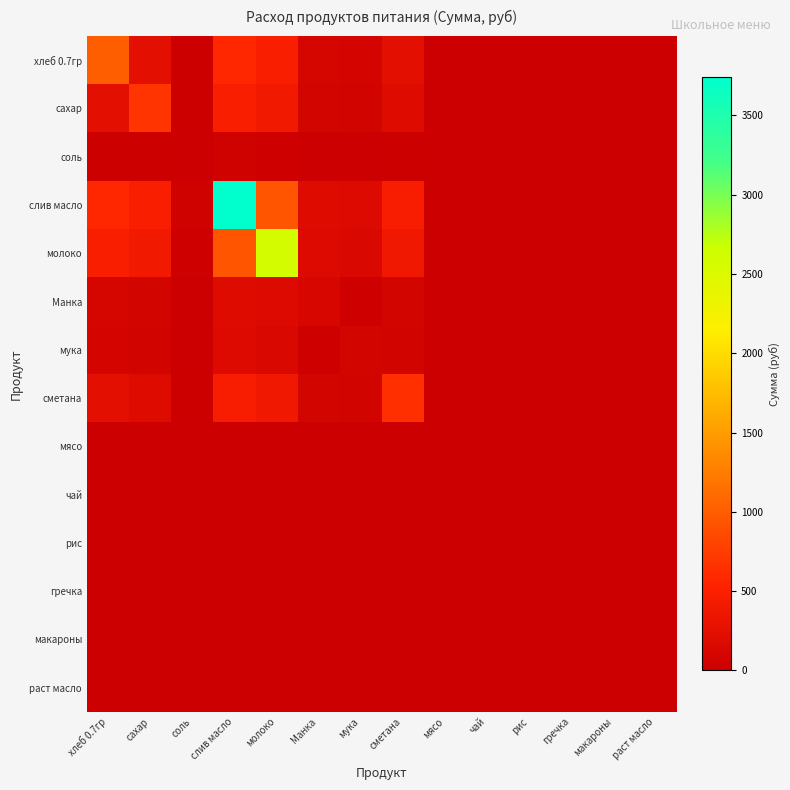

Which series has the widest spread of values?

слив масло